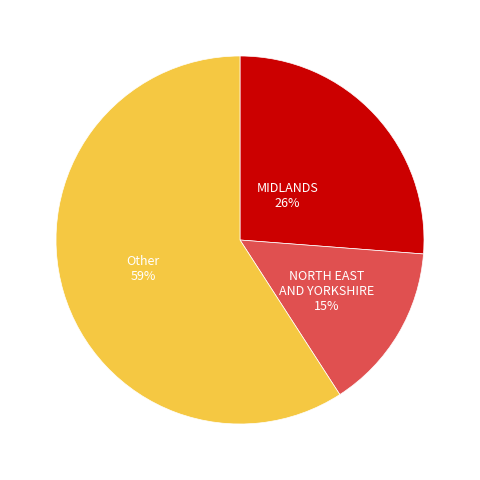

Is there a majority slice in this chart?

Yes